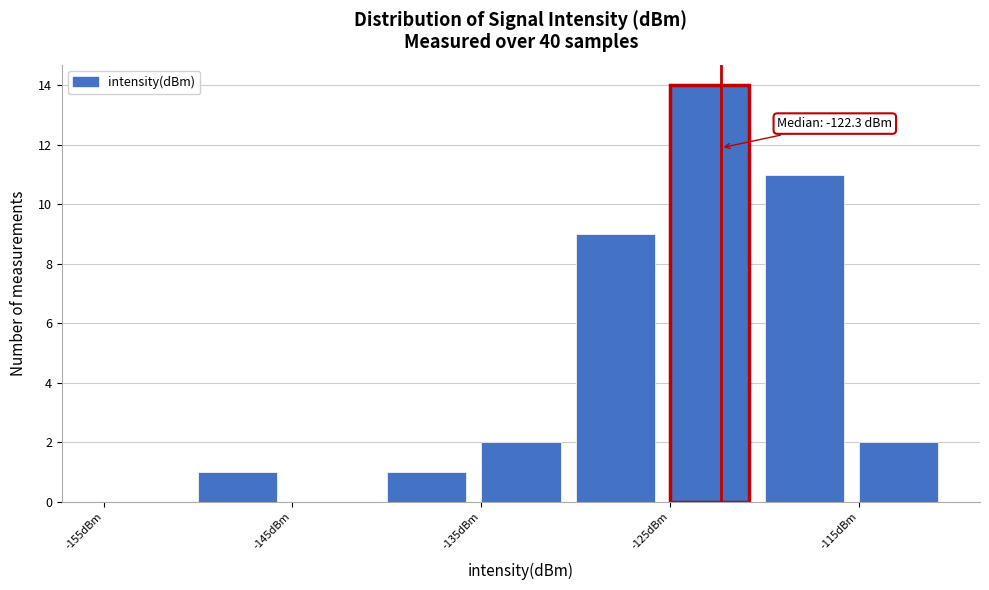

Which range on the x-axis has the tallest bar?

-125 to -120